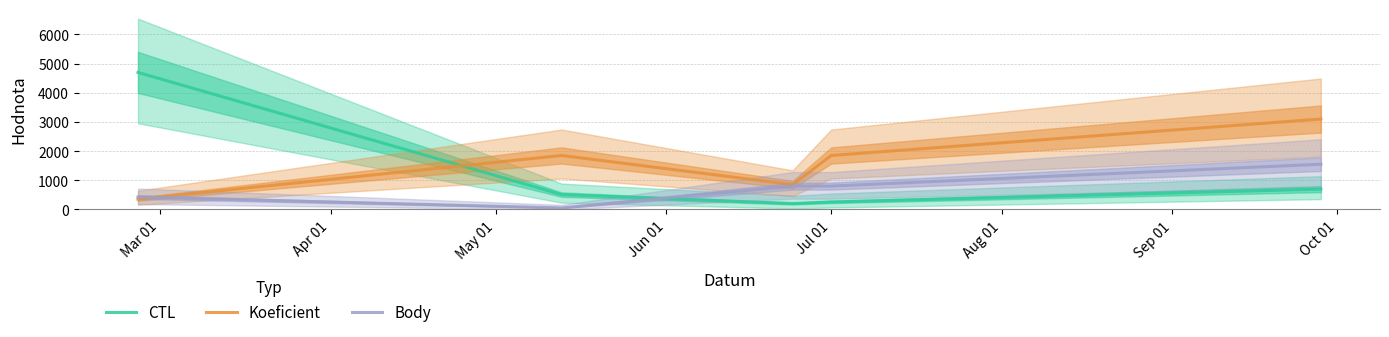

True or false: Body and CTL intersect in this chart.

True